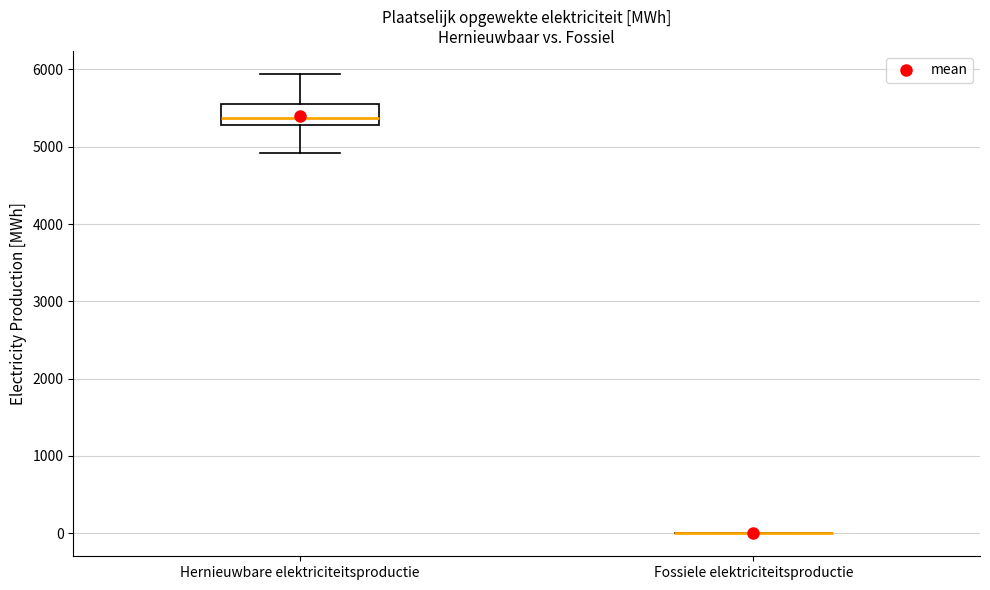

Comparing the boxes themselves (not the whiskers), which one is the tallest?

Hernieuwbare elektriciteitsproductie